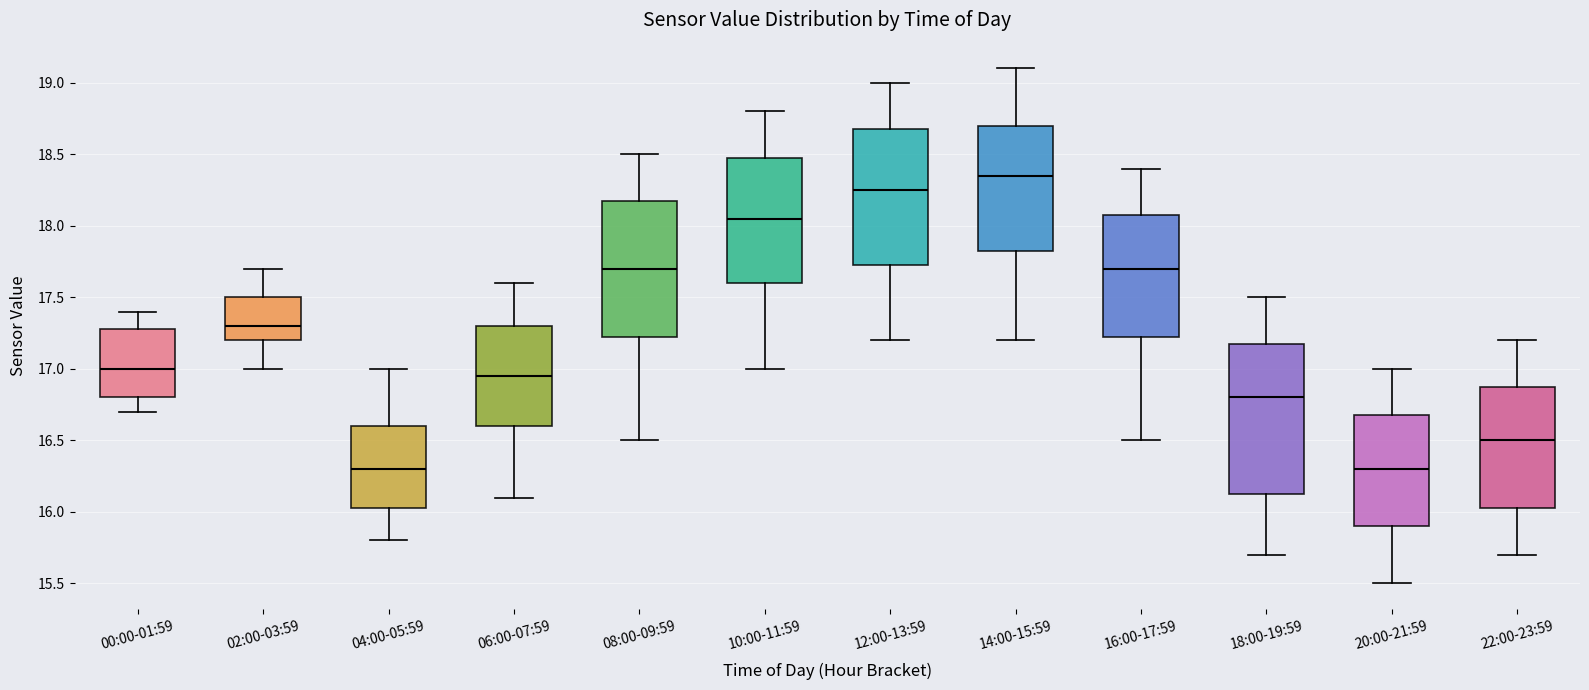

Reading left to right, transcribe this box plot: for each box, give where its median line is, the range the box spans, and where its two whiskers end, as read against the y-axis. The values are not printed on the chart, so give them approximately, as read against the axis.

00:00-01:59: median 17.00, box 16.80 to 17.30, whiskers 16.70 to 17.40
02:00-03:59: median 17.30, box 17.20 to 17.50, whiskers 17.00 to 17.70
04:00-05:59: median 16.30, box 16.05 to 16.60, whiskers 15.80 to 17.00
06:00-07:59: median 16.95, box 16.60 to 17.30, whiskers 16.10 to 17.60
08:00-09:59: median 17.70, box 17.25 to 18.20, whiskers 16.50 to 18.50
10:00-11:59: median 18.05, box 17.60 to 18.50, whiskers 17.00 to 18.80
12:00-13:59: median 18.25, box 17.75 to 18.70, whiskers 17.20 to 19.00
14:00-15:59: median 18.35, box 17.85 to 18.70, whiskers 17.20 to 19.10
16:00-17:59: median 17.70, box 17.25 to 18.10, whiskers 16.50 to 18.40
18:00-19:59: median 16.80, box 16.15 to 17.20, whiskers 15.70 to 17.50
20:00-21:59: median 16.30, box 15.90 to 16.70, whiskers 15.50 to 17.00
22:00-23:59: median 16.50, box 16.05 to 16.90, whiskers 15.70 to 17.20